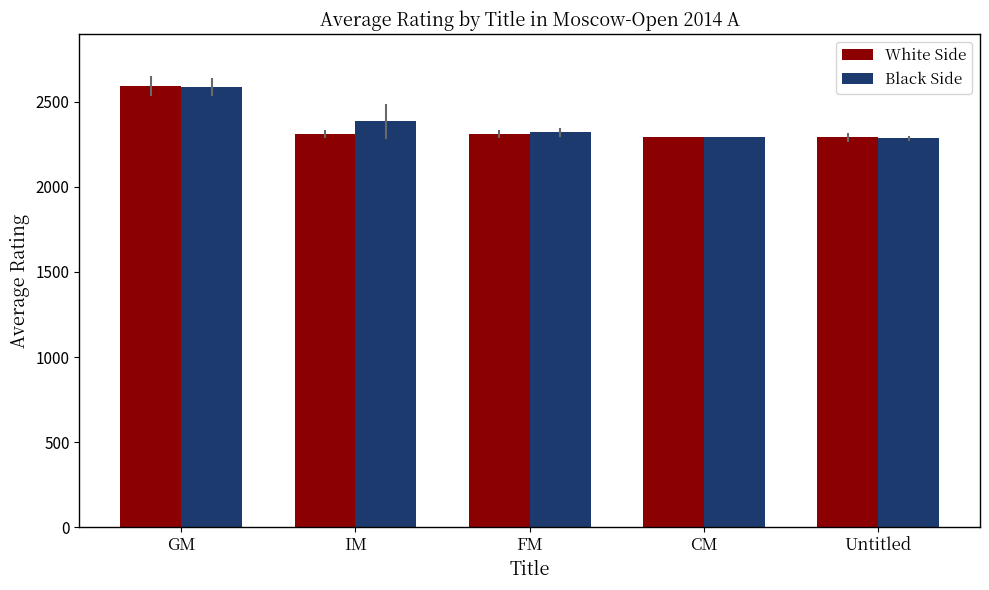

How many groups of bars are there?

5